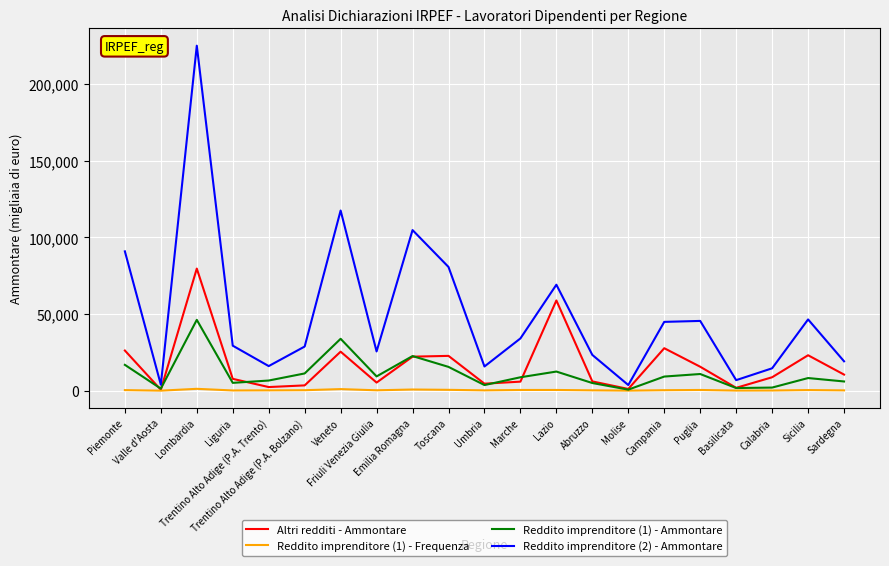

Which series has the widest spread of values?

Reddito imprenditore (2) - Ammontare